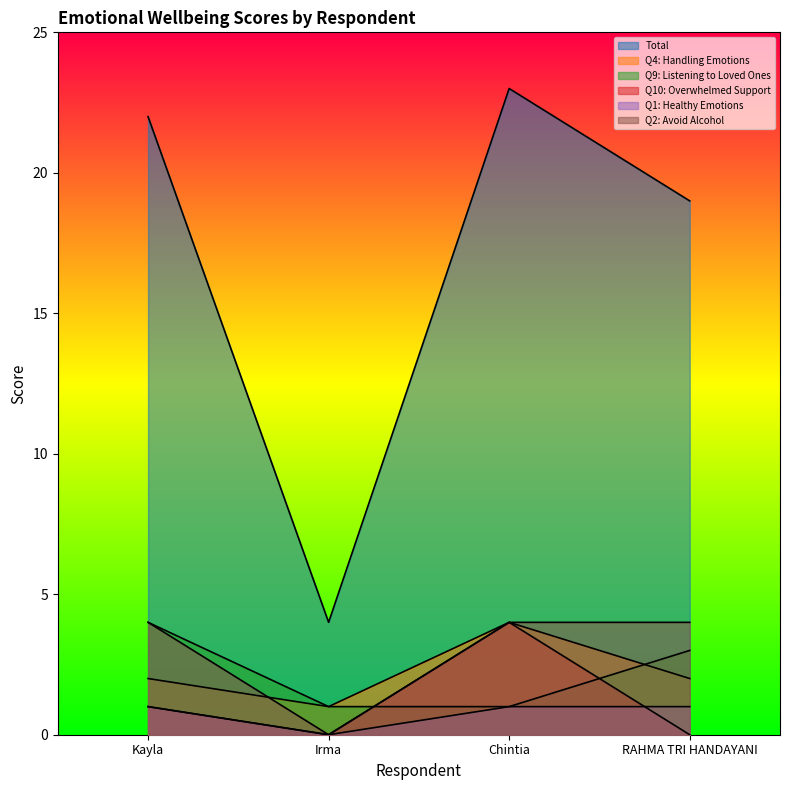

Which series changed the most between Kayla and Irma?

Total